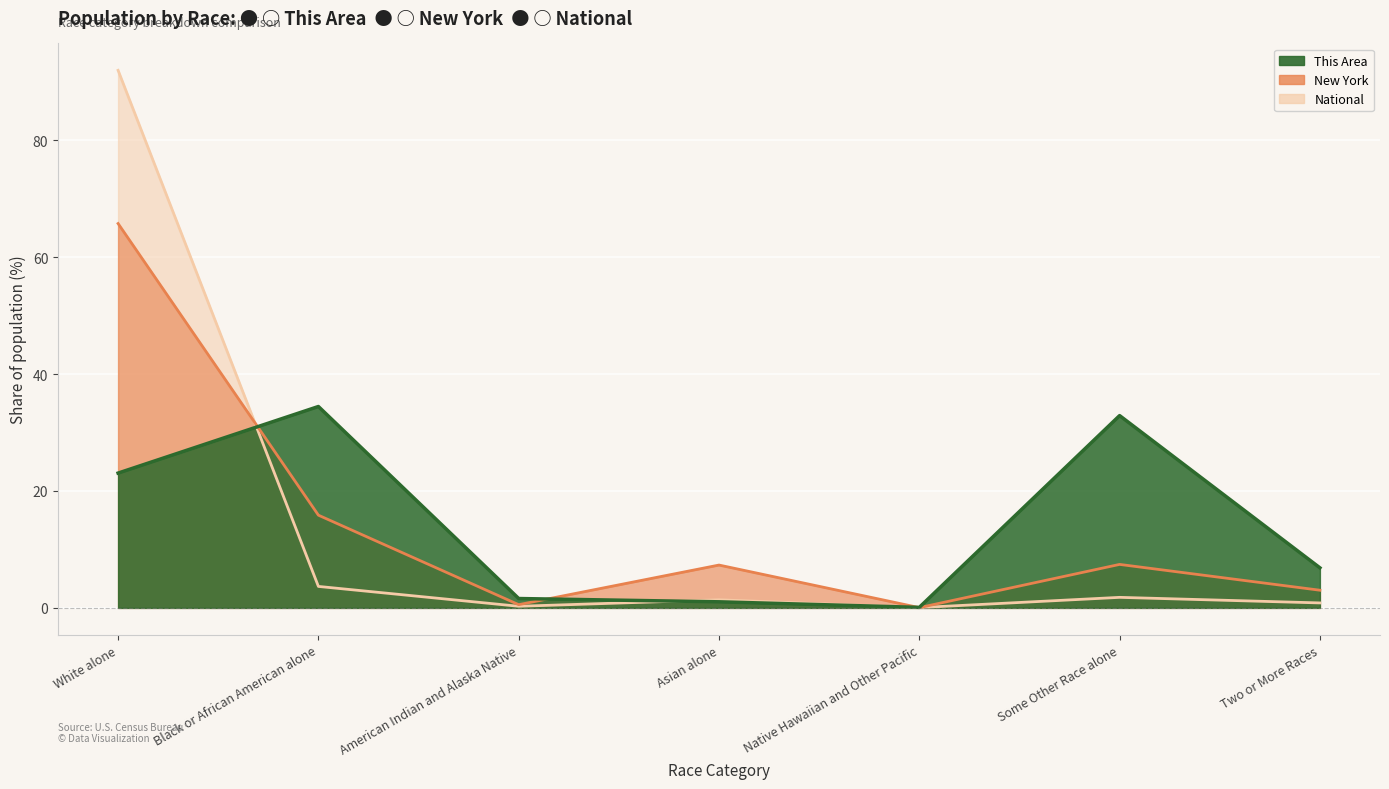

What is the spread (max minus min) of values at Asian alone?

6.3